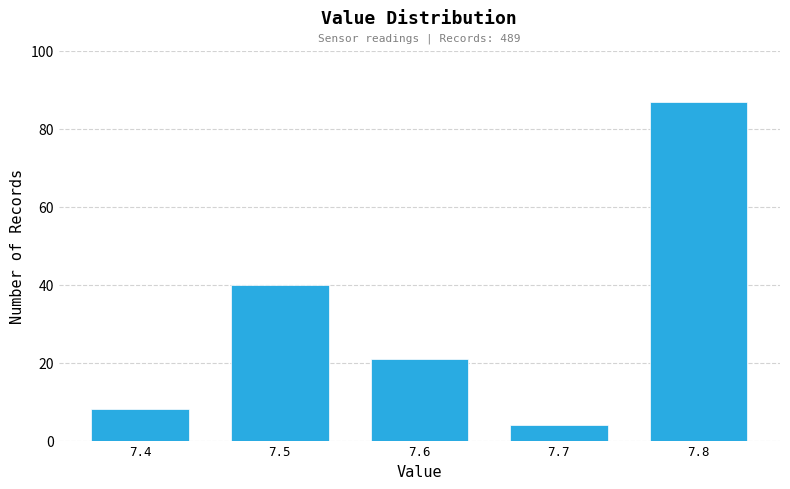

Reading right to left, what are all the values shown in this chart?

87	4	21	40	8